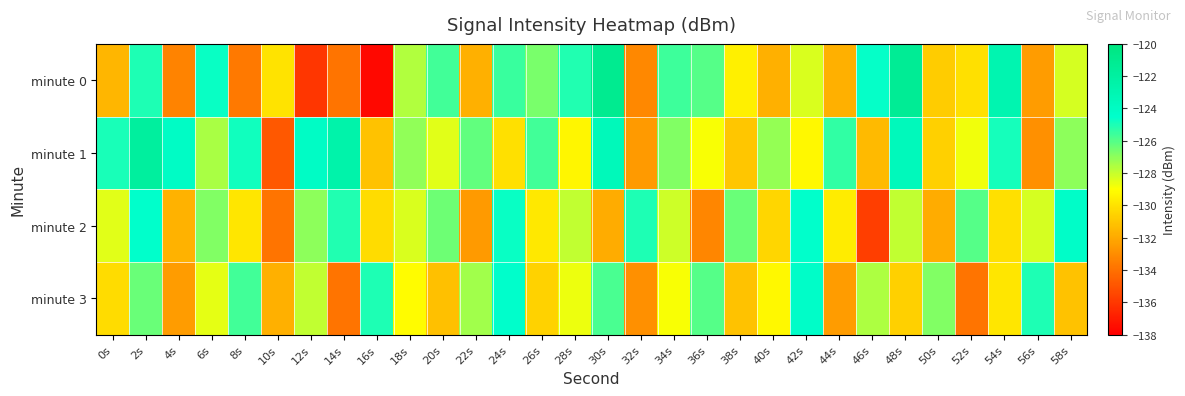

Reading left to right, list all the values displayed in this chart.

minute 0: 0s=-131.6	2s=-125.0	4s=-133.3	6s=-124.7	8s=-133.7	10s=-129.9	12s=-136.1	14s=-133.9	16s=-137.7	18s=-127.6	20s=-125.7	22s=-131.8	24s=-125.5	26s=-126.6	28s=-125.1	30s=-121.1	32s=-133.2	34s=-125.6	36s=-126.0	38s=-129.6	40s=-131.8	42s=-128.3	44s=-131.8	46s=-124.6	48s=-121.3	50s=-130.8	52s=-130.1	54s=-122.9	56s=-132.5	58s=-128.3
minute 1: 0s=-125.0	2s=-121.8	4s=-124.1	6s=-127.5	8s=-124.8	10s=-134.8	12s=-124.1	14s=-122.6	16s=-131.1	18s=-127.1	20s=-128.5	22s=-126.2	24s=-130.1	26s=-125.7	28s=-129.3	30s=-123.5	32s=-132.6	34s=-126.8	36s=-128.9	38s=-131.0	40s=-127.1	42s=-129.2	44s=-125.3	46s=-131.5	48s=-123.6	50s=-130.7	52s=-128.8	54s=-124.9	56s=-132.9	58s=-127.0
minute 2: 0s=-128.5	2s=-124.6	4s=-131.7	6s=-126.8	8s=-129.9	10s=-133.9	12s=-127.0	14s=-125.1	16s=-130.2	18s=-128.3	20s=-126.5	22s=-132.6	24s=-124.7	26s=-129.8	28s=-127.9	30s=-131.9	32s=-125.0	34s=-128.1	36s=-133.2	38s=-126.3	40s=-130.5	42s=-124.6	44s=-129.7	46s=-135.8	48s=-127.9	50s=-131.9	52s=-126.0	54s=-130.1	56s=-128.2	58s=-124.3
minute 3: 0s=-130.2	2s=-126.3	4s=-132.5	6s=-128.6	8s=-125.7	10s=-131.8	12s=-127.9	14s=-133.9	16s=-125.0	18s=-129.1	20s=-131.2	22s=-127.3	24s=-124.5	26s=-130.6	28s=-128.7	30s=-125.8	32s=-132.9	34s=-128.9	36s=-126.0	38s=-131.1	40s=-129.2	42s=-124.3	44s=-132.5	46s=-127.6	48s=-130.7	50s=-126.8	52s=-133.9	54s=-129.9	56s=-125.0	58s=-131.1